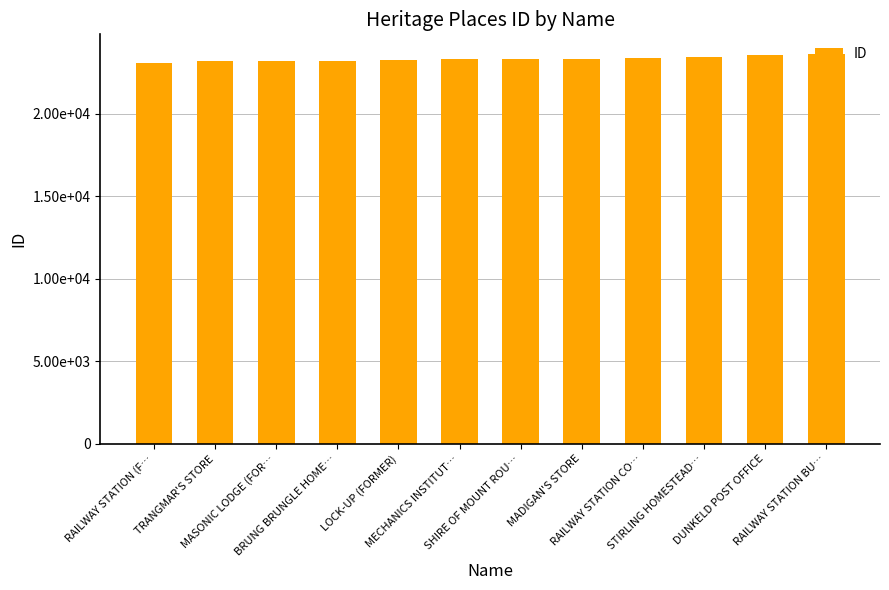

What is the change in value from BRUNG BRUNGLE HOME… to LOCK-UP (FORMER)?

+40